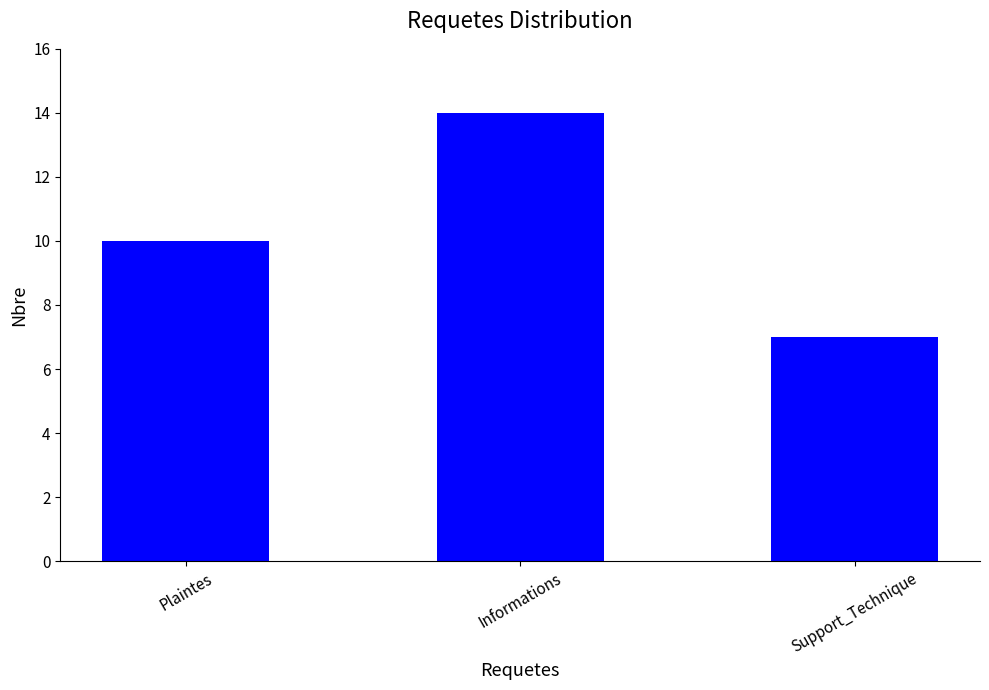

What is the change in value from Plaintes to Support_Technique?

-3